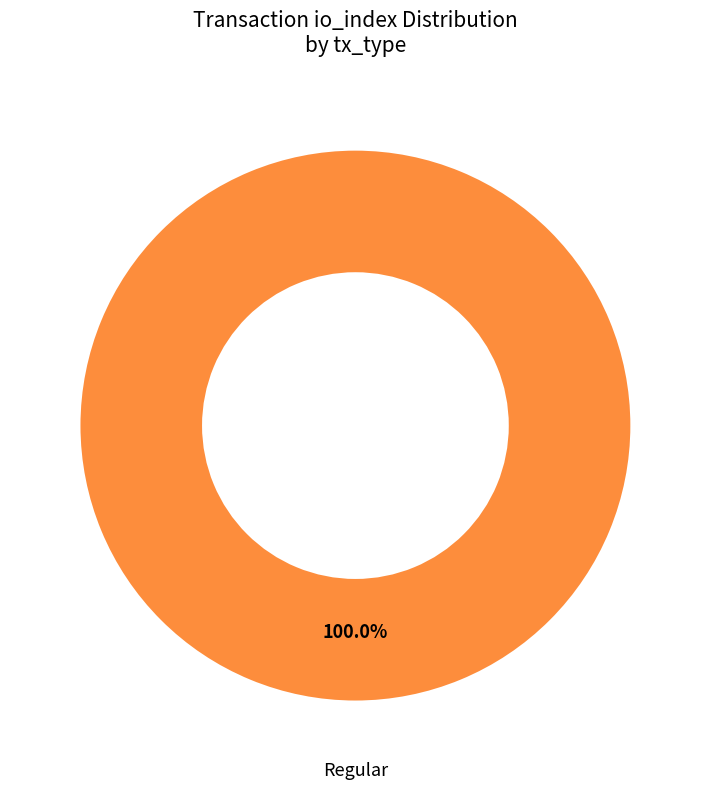

To the nearest percent, what is the combined percentage of Regular and Ticket?

100%